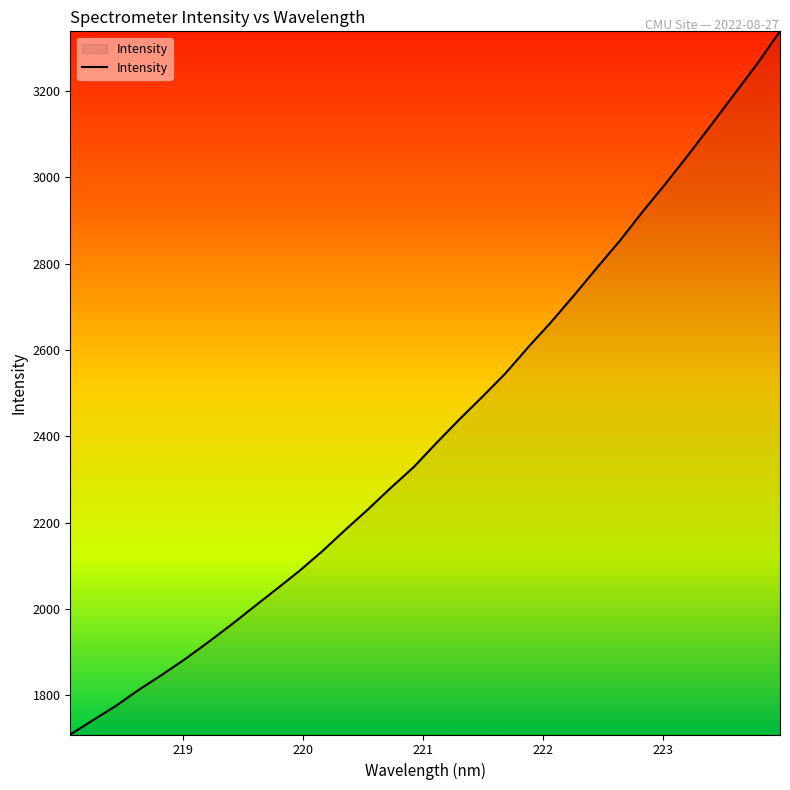

What is the maximum value shown in the chart?

3338.1